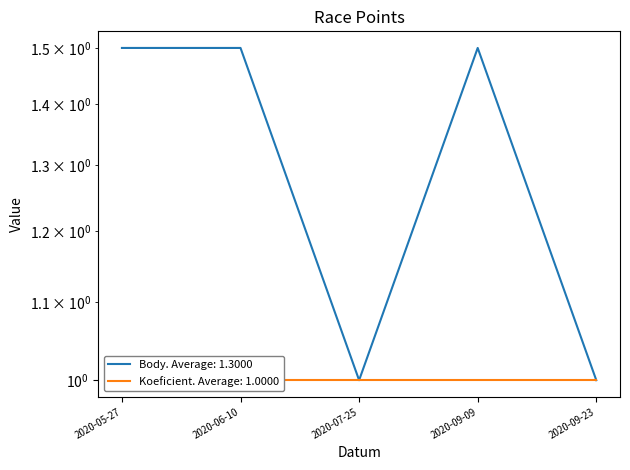

Rank the categories by value from highest to lowest.

2020-05-27, 2020-06-10, 2020-09-09, 2020-07-25, 2020-09-23